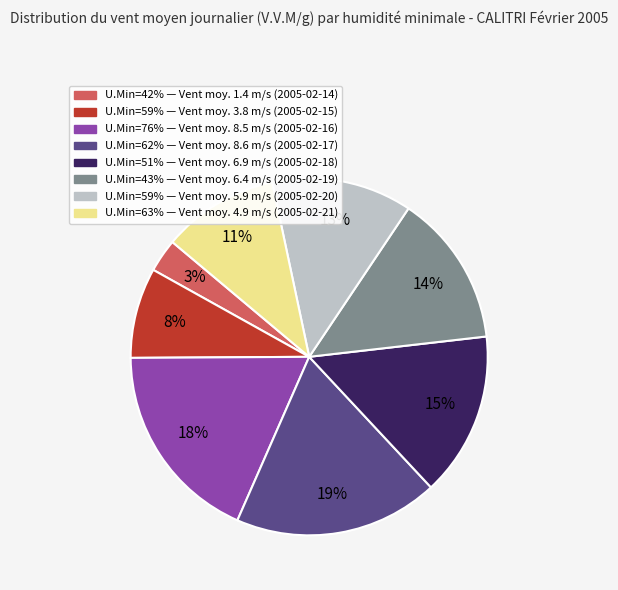

Is there a majority slice in this chart?

No